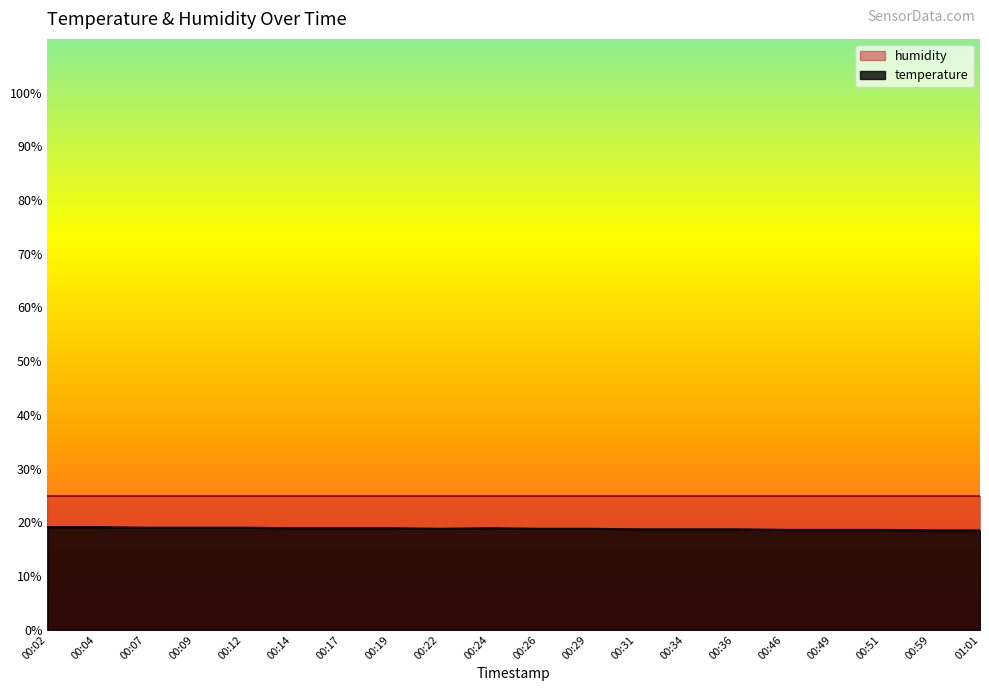

What is the average value?

18.8